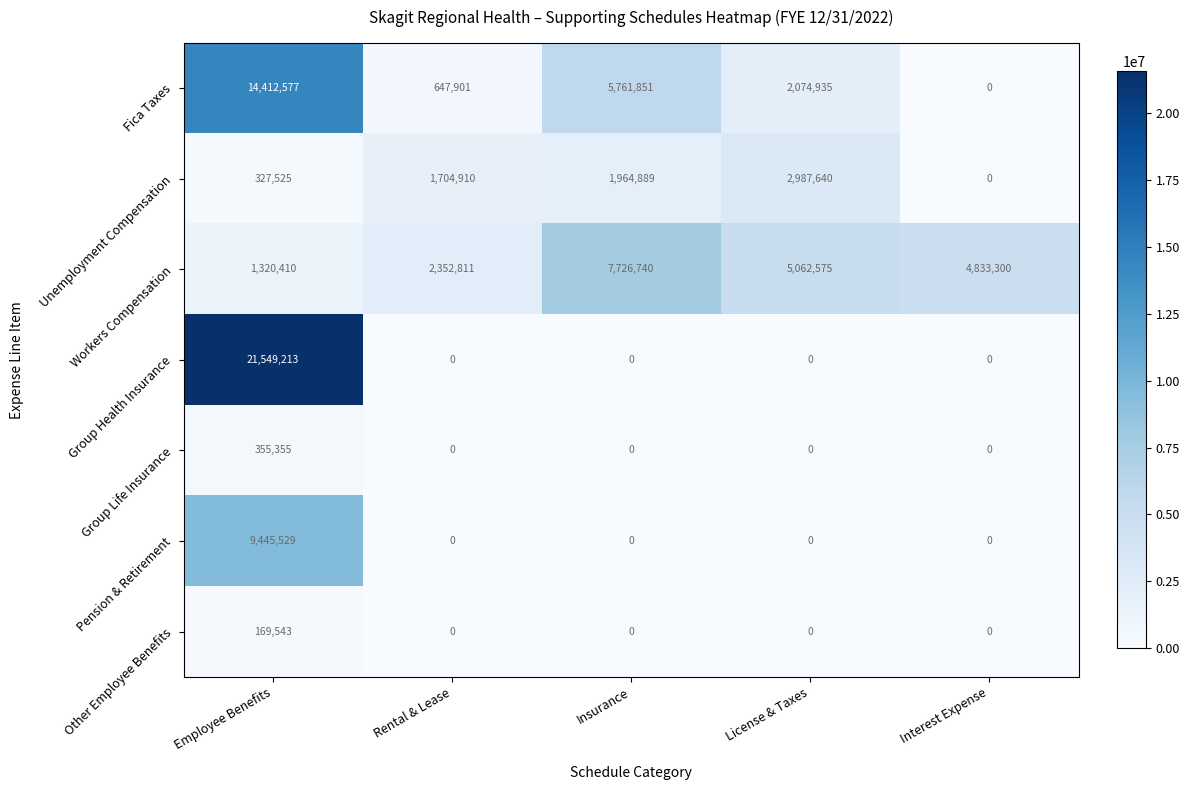

What is the average value of the Unemployment Compensation series?

1396993